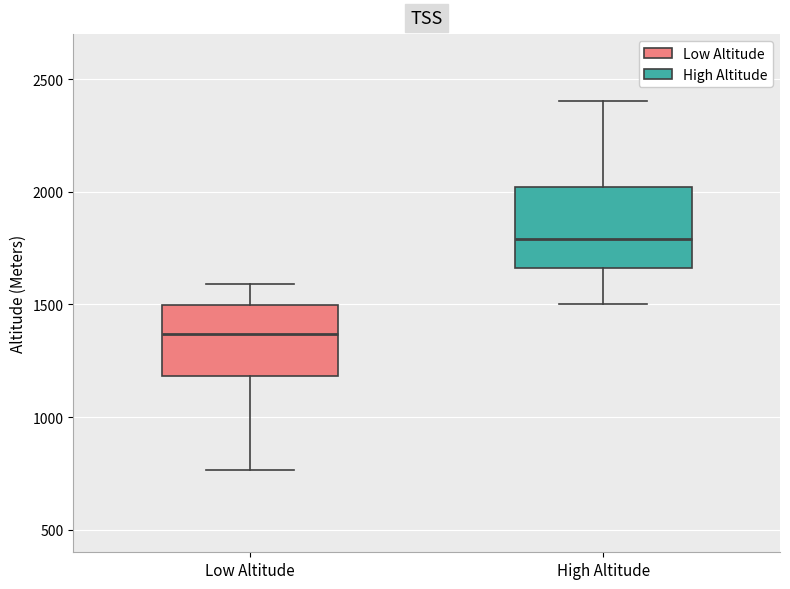

Reading left to right, read every box against the y-axis: the position of its median line, the range the box covers, and the ends of its whiskers. The values are not printed on the chart, so give them approximately, as read against the axis.

Low Altitude: median 1350, box 1200 to 1500, whiskers 750 to 1600
High Altitude: median 1800, box 1650 to 2000, whiskers 1500 to 2400